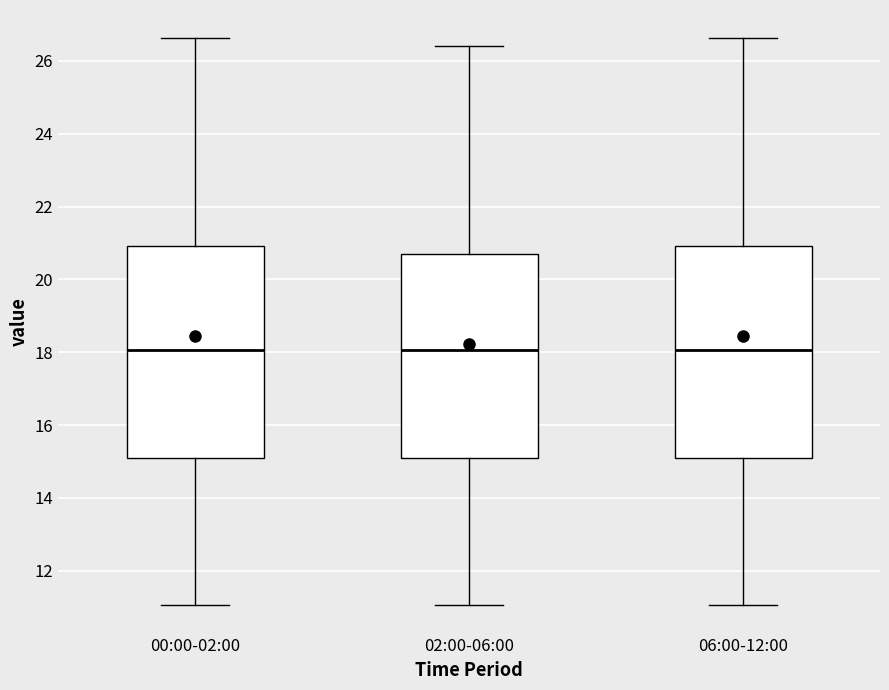

Reading left to right, transcribe this box plot: for each box, give where its median line is, the range the box spans, and where its two whiskers end, as read against the y-axis. The values are not printed on the chart, so give them approximately, as read against the axis.

00:00-02:00: median 18.0, box 15.0 to 21.0, whiskers 11.0 to 26.6
02:00-06:00: median 18.0, box 15.0 to 20.6, whiskers 11.0 to 26.4
06:00-12:00: median 18.0, box 15.0 to 21.0, whiskers 11.0 to 26.6